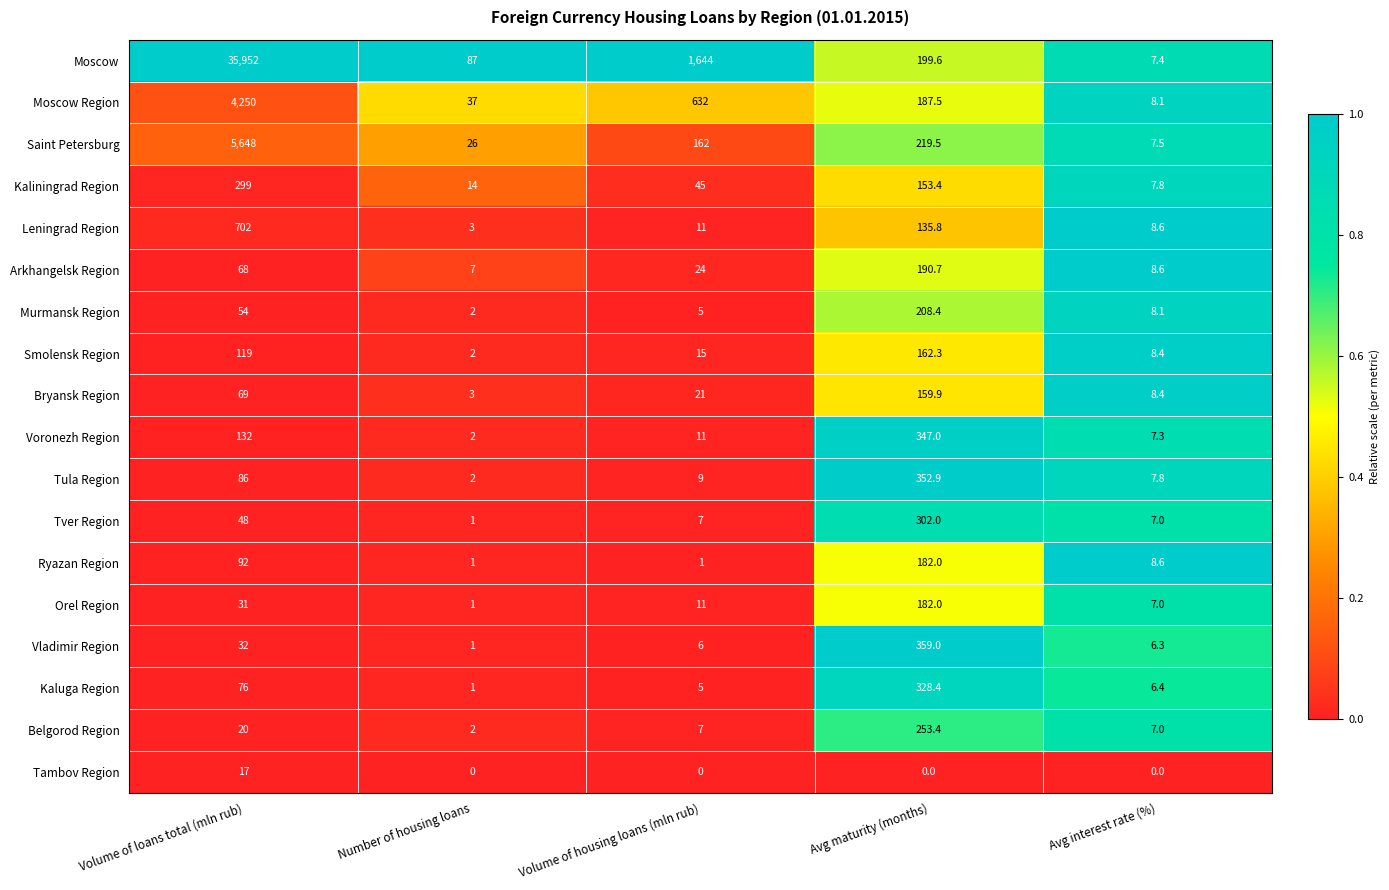

What is the difference between the maximum and minimum values in the Voronezh Region series?

345.0